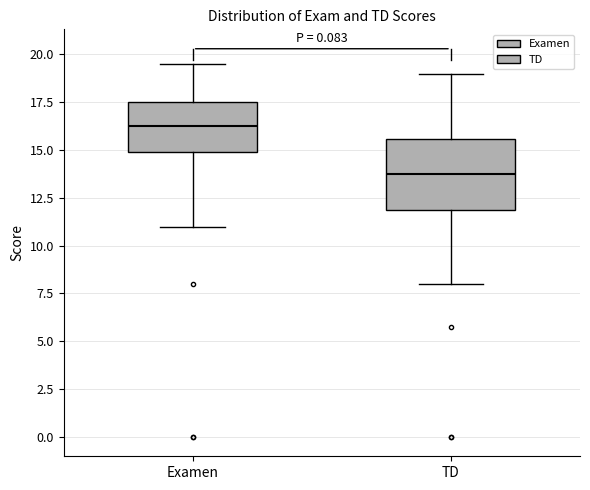

Comparing the boxes themselves (not the whiskers), which one is the tallest?

TD